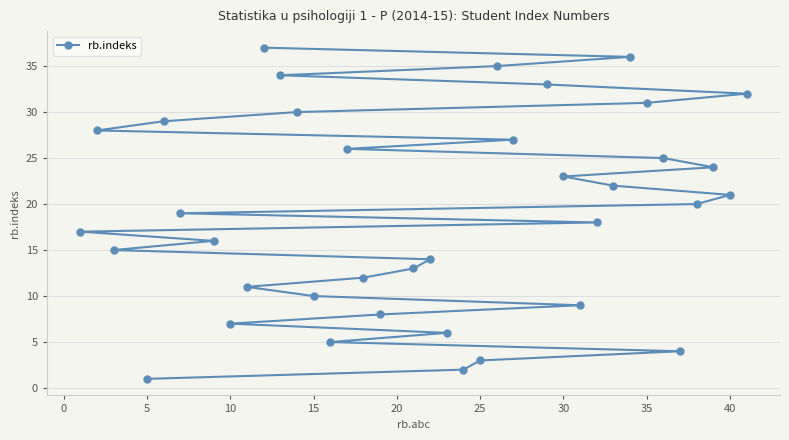

The value at 25 is 42. True or false?

False